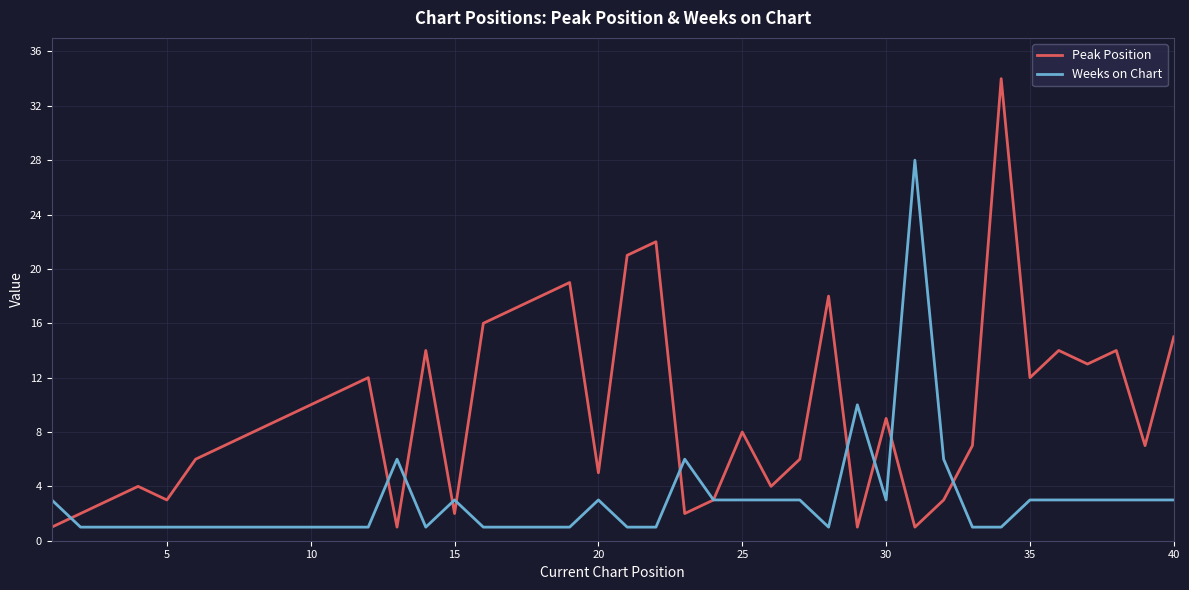

List the series in order of their peak value, lowest first.

Weeks on Chart, Peak Position